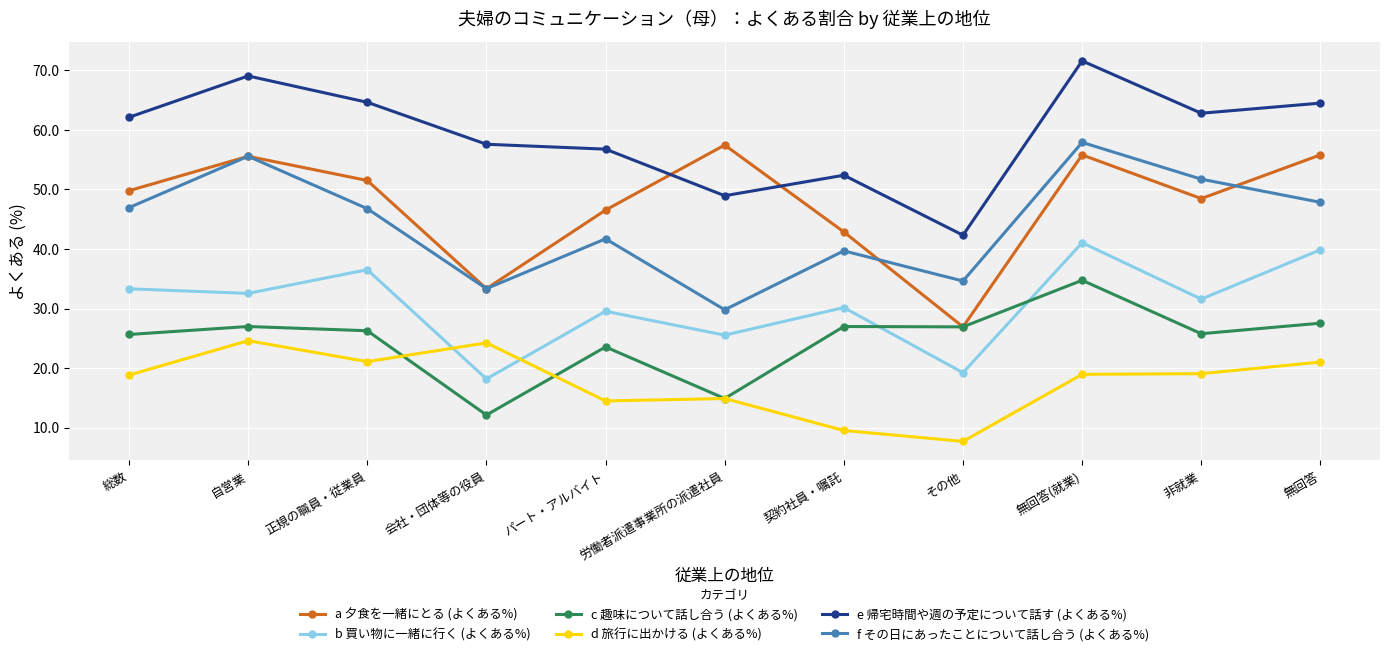

At how many categories does at least one series exceed 59?

6